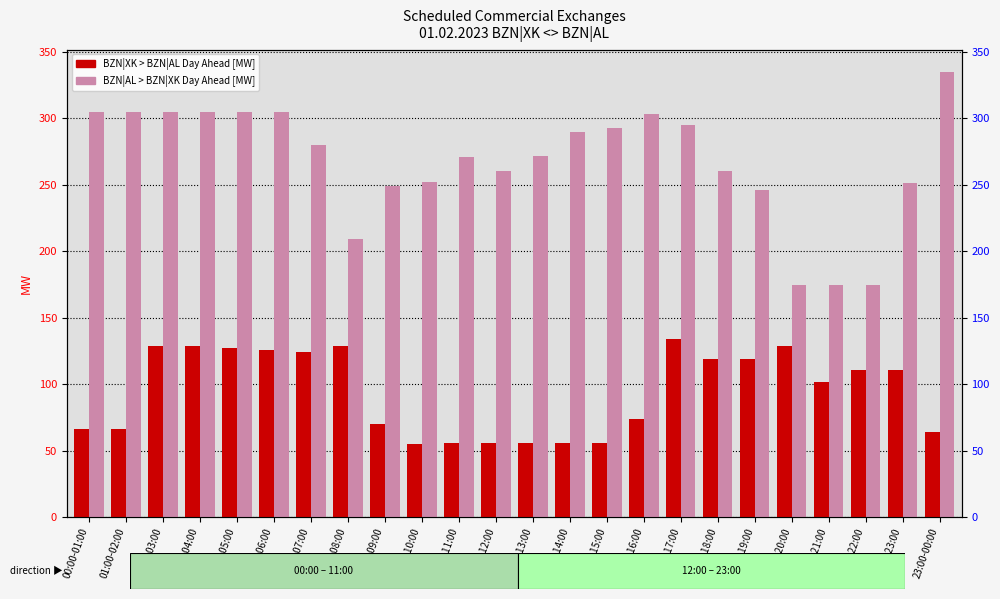

At which label is BZN|AL > BZN|XK Day Ahead [MW] closest to 255?

09:00-10:00